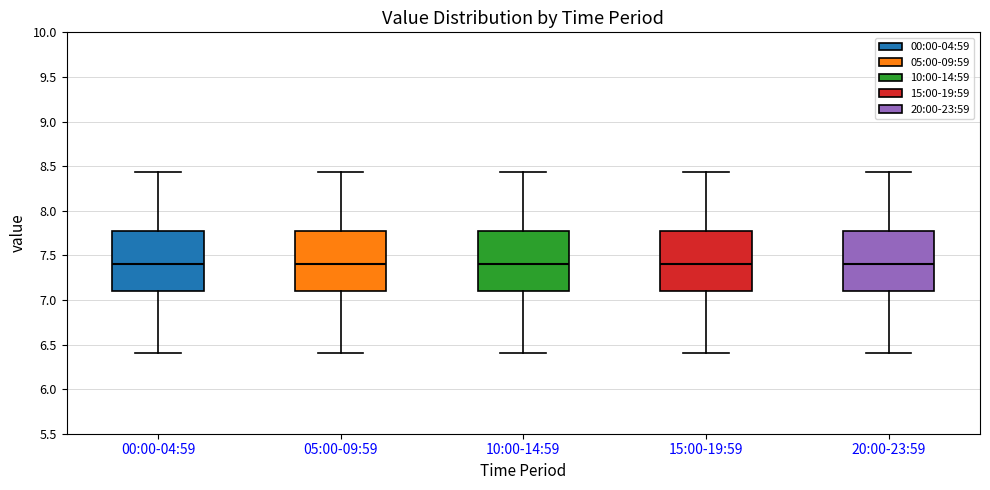

Where is the upper edge of the box for 20:00-23:59 on the y-axis? The values are not printed on the chart, so give them approximately, as read against the axis.

7.80